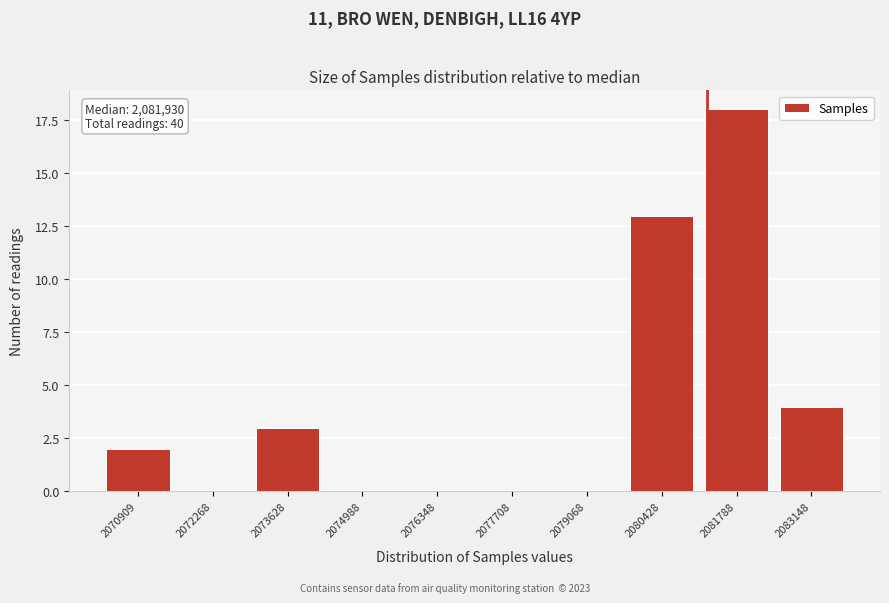

Reading right to left, what are all the values shown in this chart?

2083148=4	2081788=18	2080428=13	2079068=0	2077708=0	2076348=0	2074988=0	2073628=3	2072268=0	2070909=2